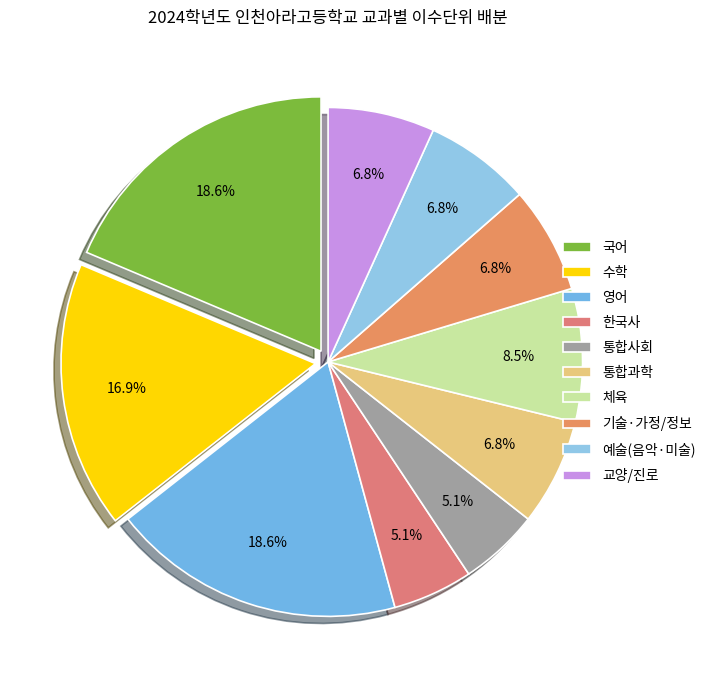

Which has a higher value, 통합과학 or 한국사?

통합과학